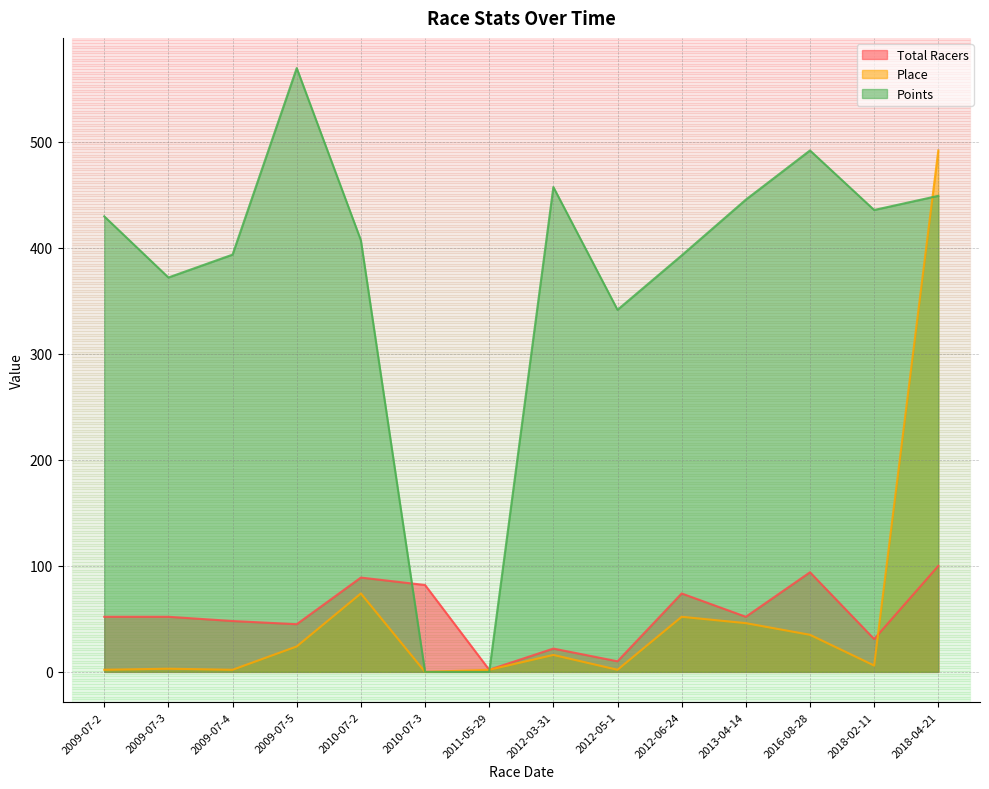

How many lines are shown in the chart?

3